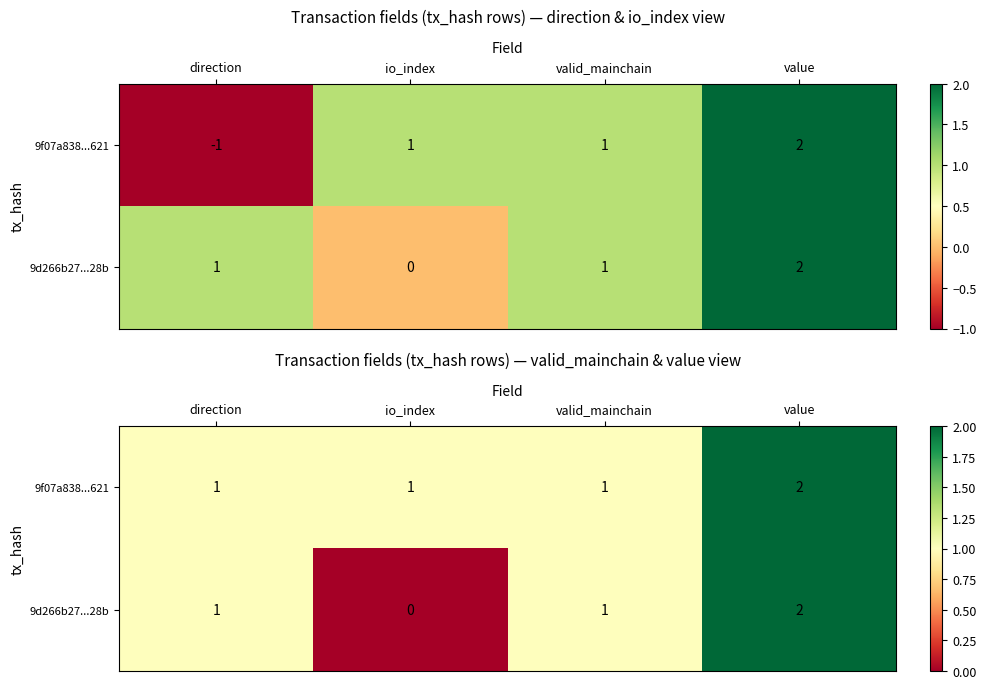

What is the maximum value shown in the chart?

2